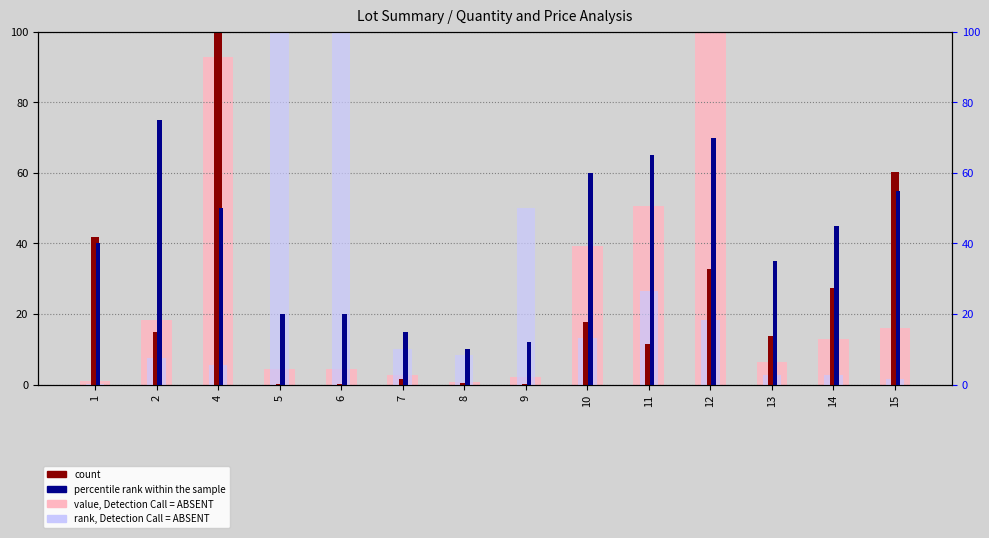

Which series has the widest spread of values?

rank, Detection Call = ABSENT